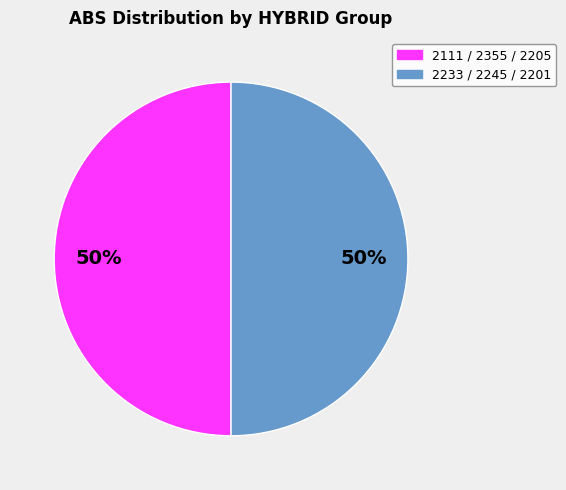

To the nearest percent, what is the average slice percentage?

50%